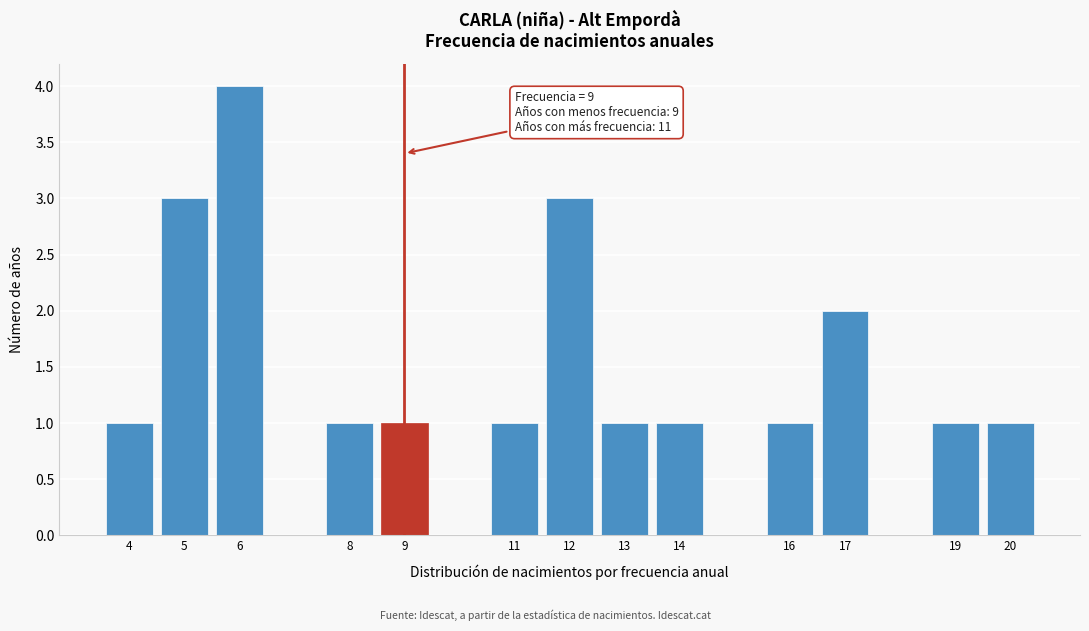

Over which range of the x-axis is the bar tallest?

5.5 to 6.5